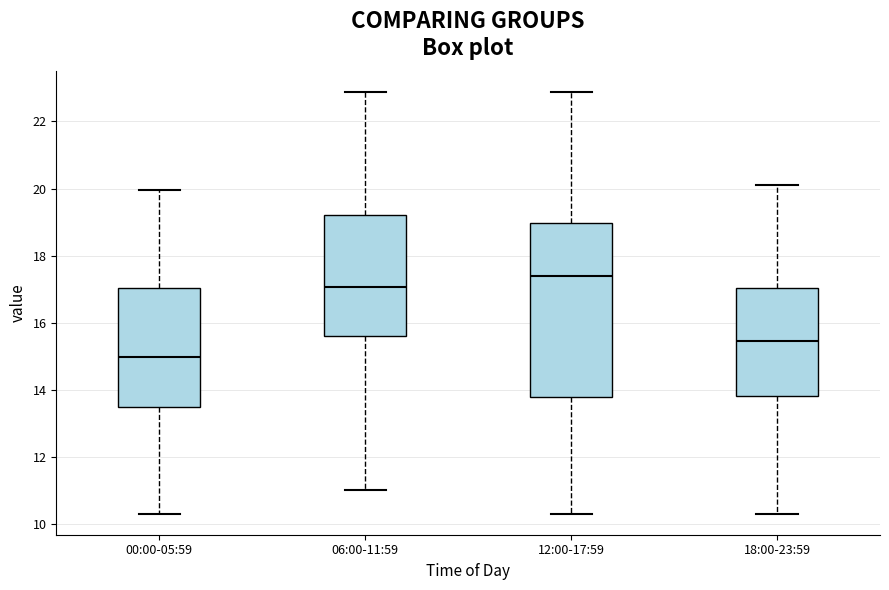

Which box is the tallest, from its lower edge to its upper edge?

12:00-17:59